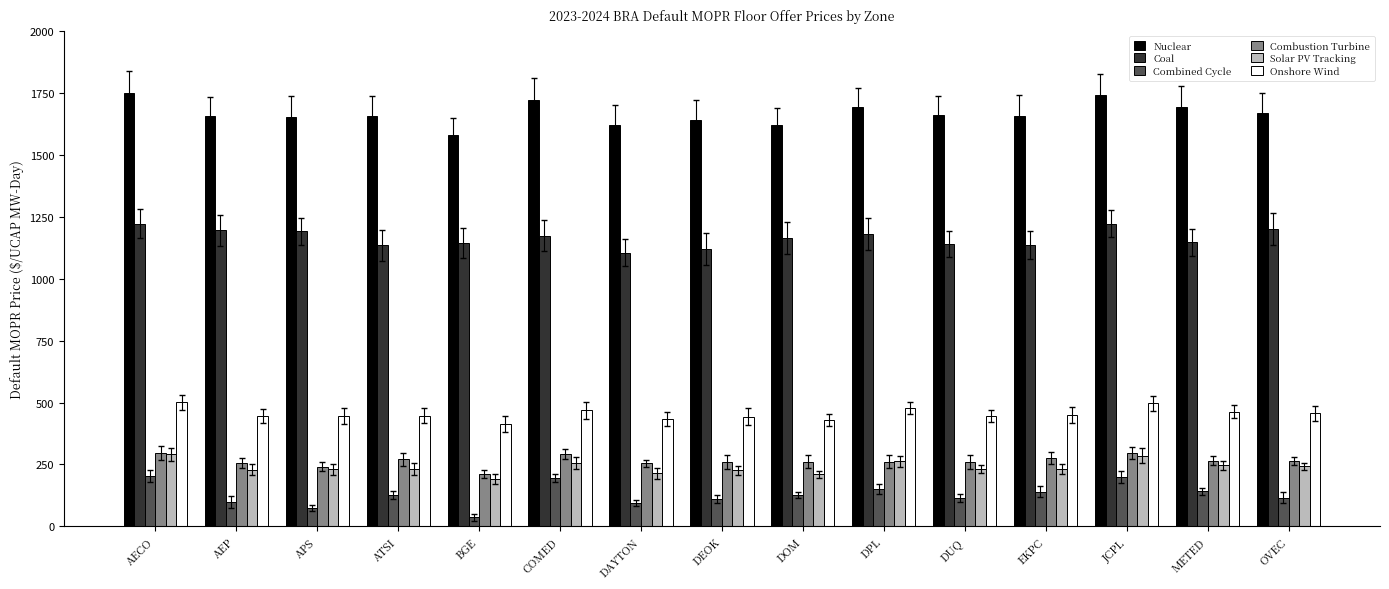

What is the lowest value of the Onshore Wind series?

412.8